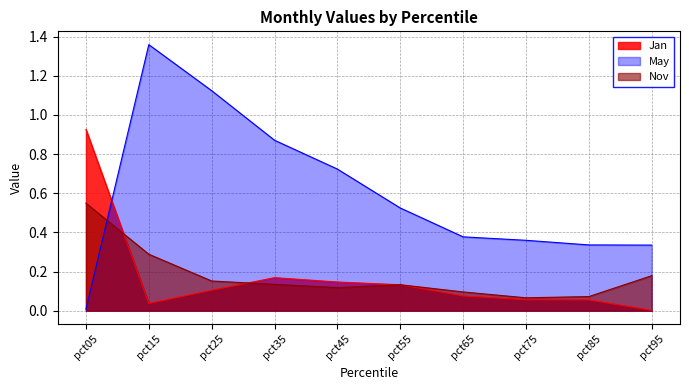

What is the approximate value of May at pct45?

0.7